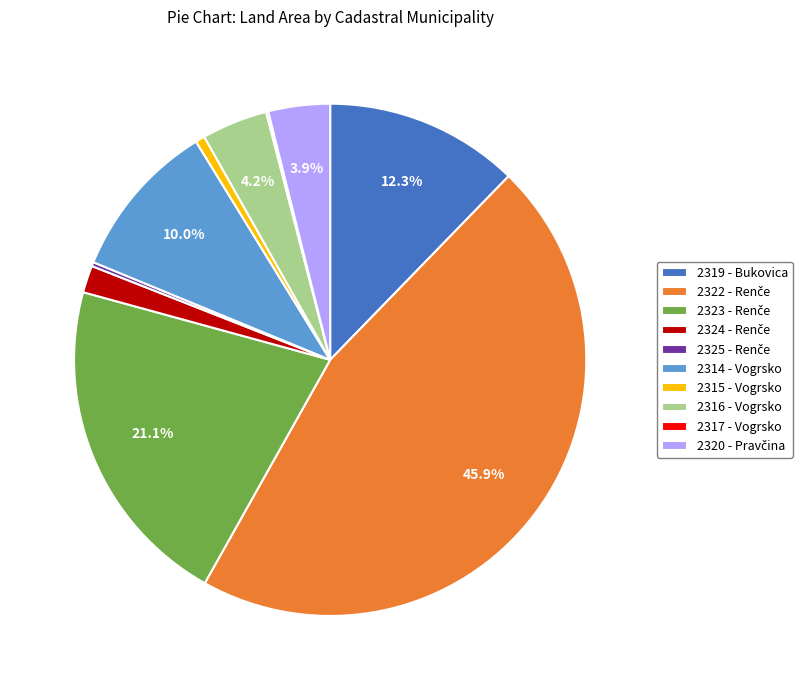

Does 2316 - Vogrsko represent more than half of the total?

No